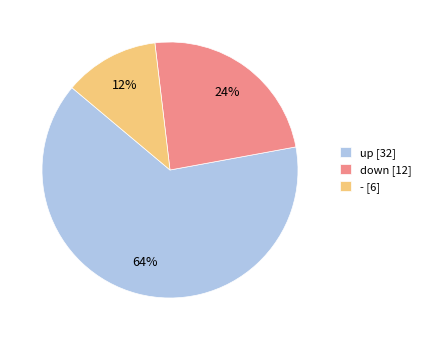

How many slices are in this pie chart?

3